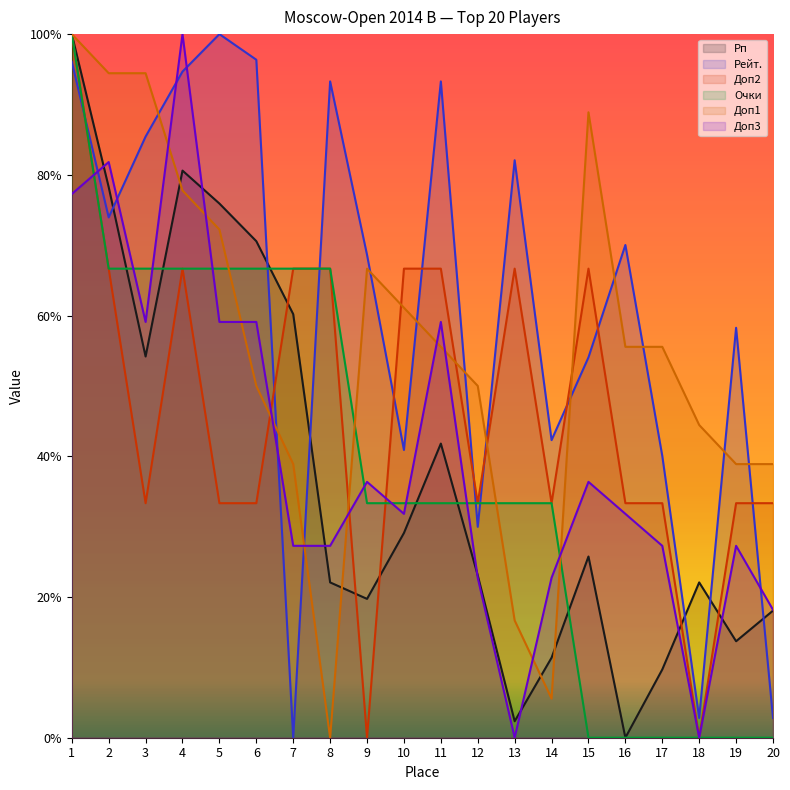

Which series has the widest spread of values?

Рейт.